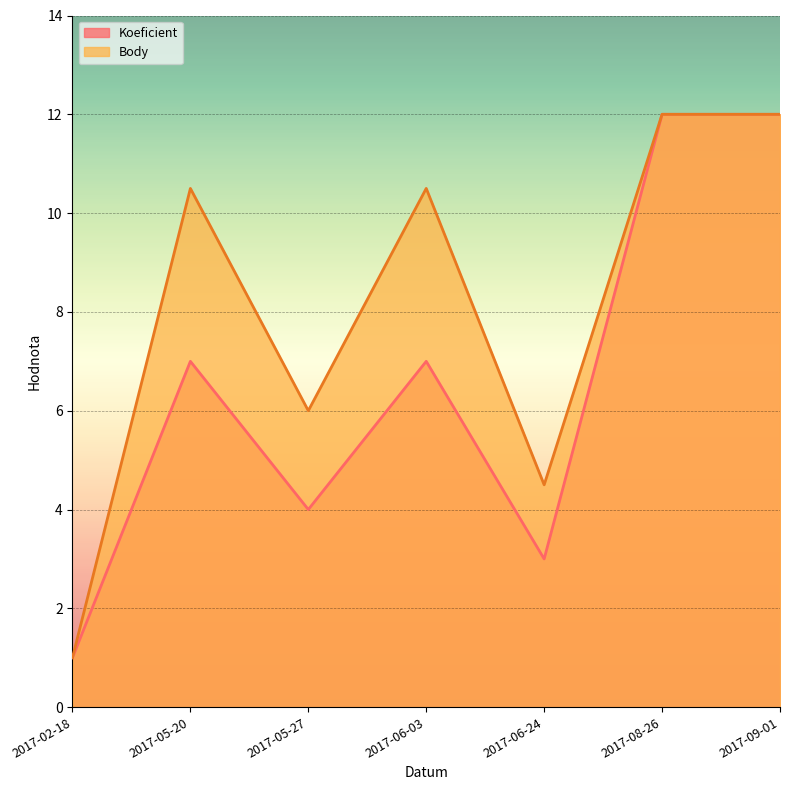

Where is the first local minimum for Koeficient?

2017-05-27